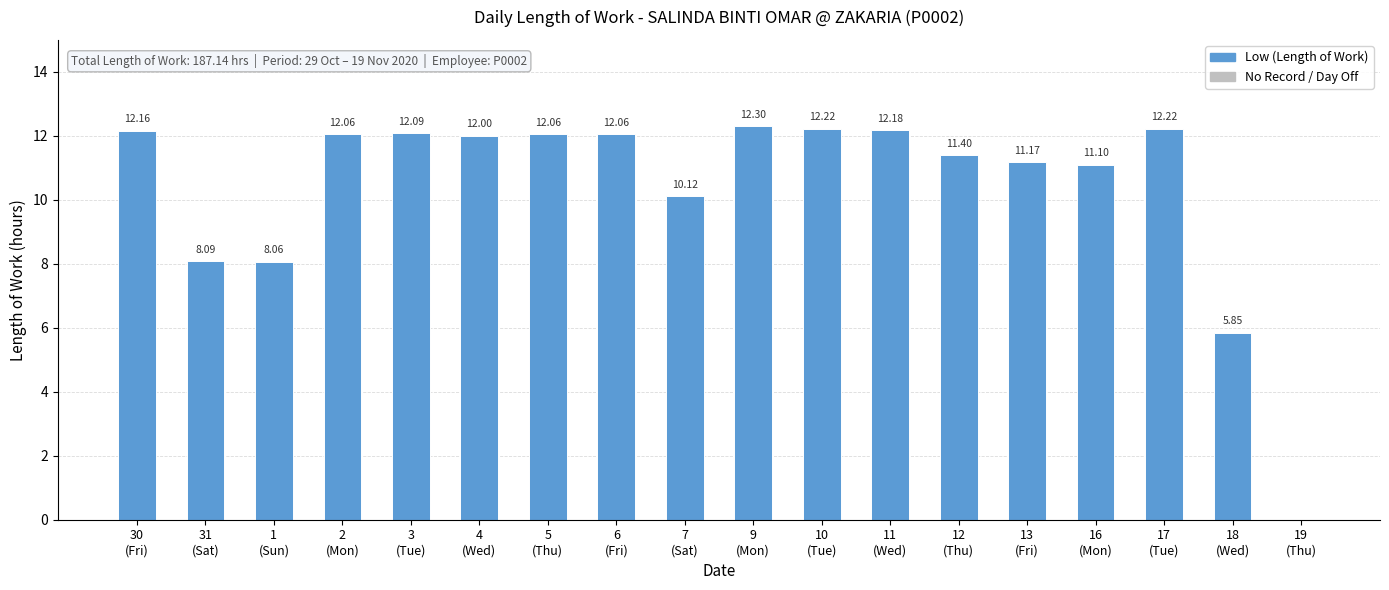

Approximately how many times larger is the value at 11
(Wed) compared to 16
(Mon)?

1.1